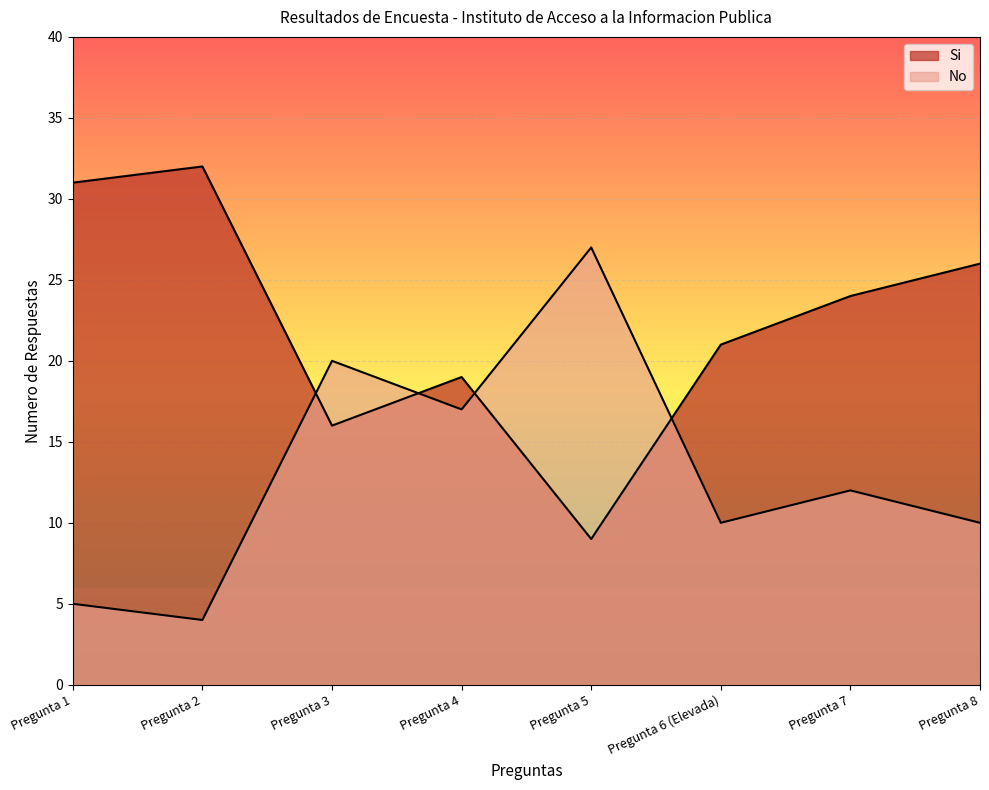

What is the label of the 6th point from the left?

Pregunta 6 (Elevada)